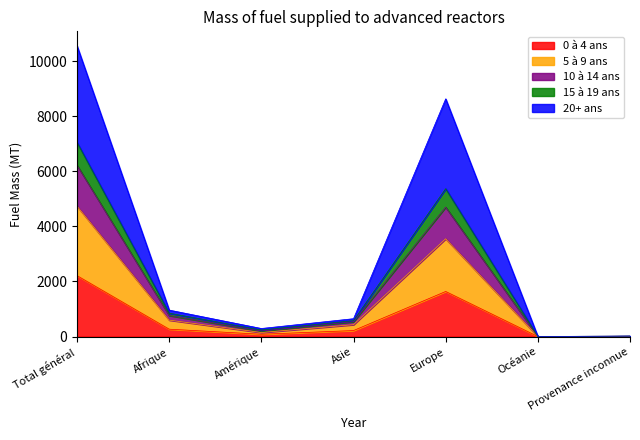

Which category has the highest value in the 0 à 4 ans series?

Total général